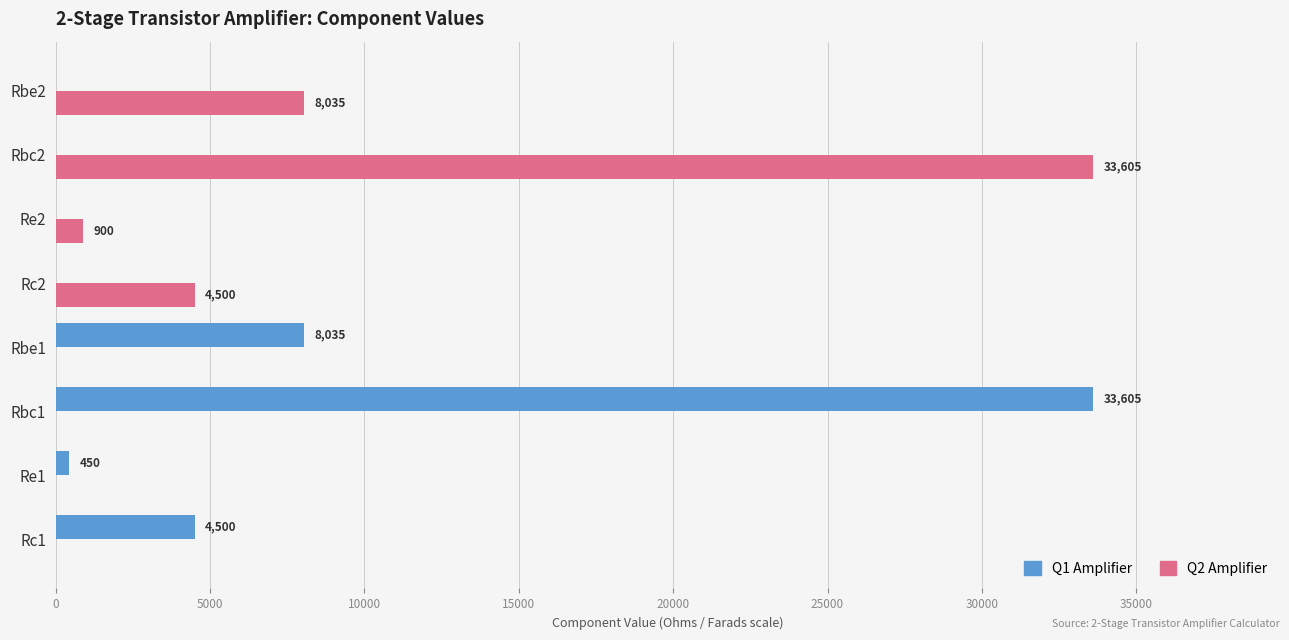

Which series has the largest total across all categories?

Q2 Amplifier